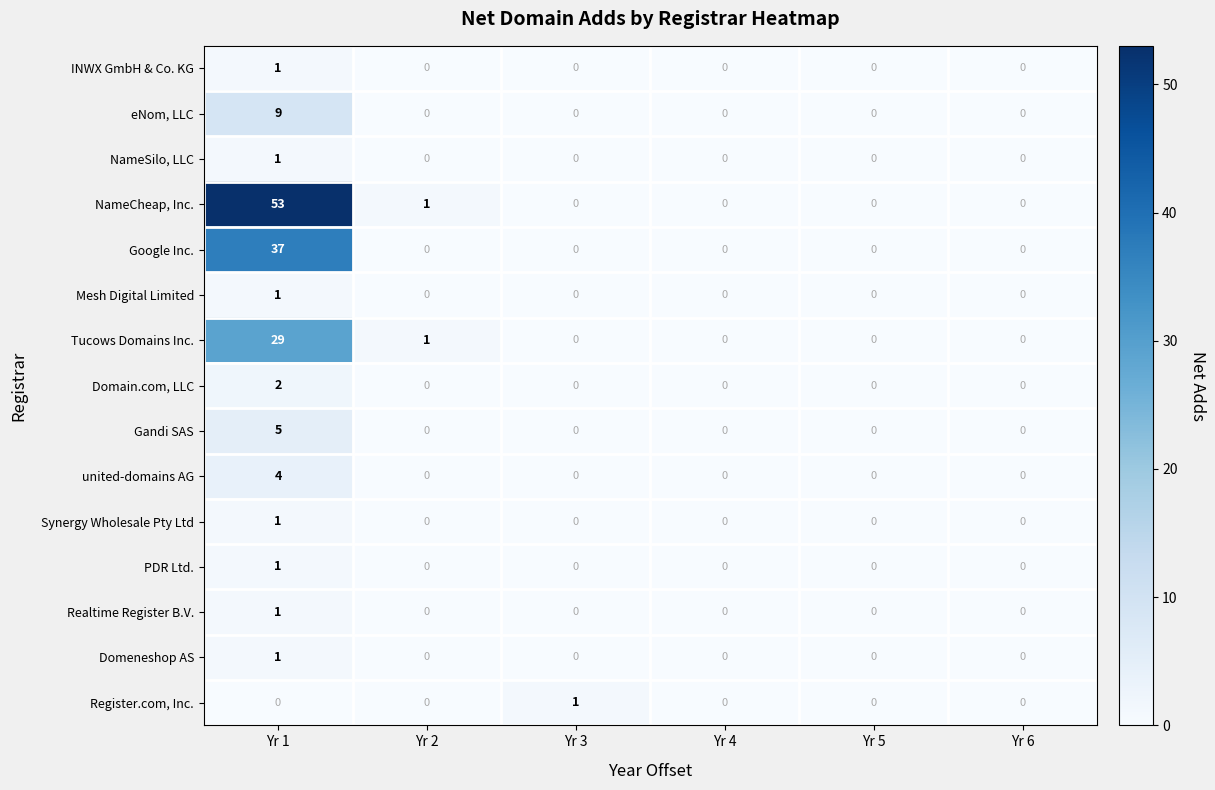

Which category has the highest value across all series?

Yr 1